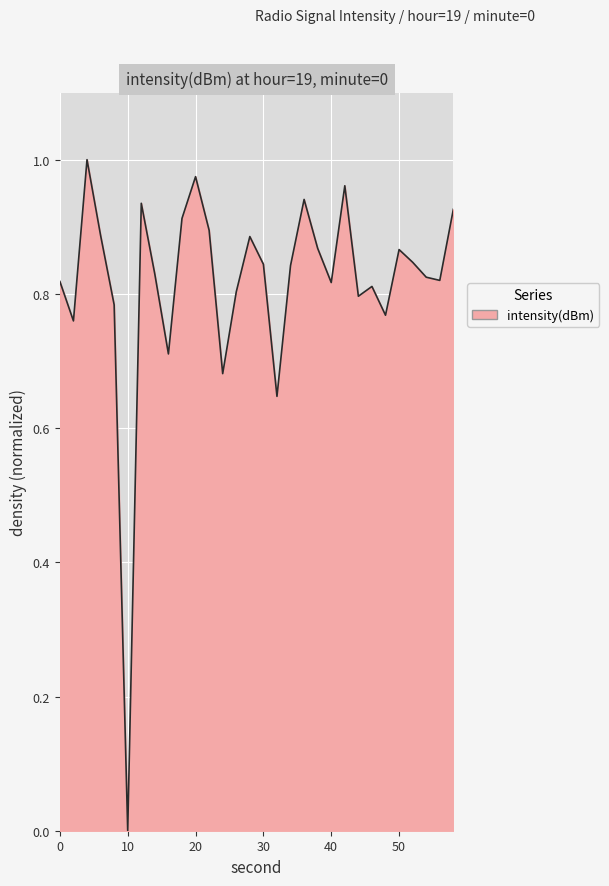

How many points are lower than both their immediate neighbors (excluding endpoints)?

9